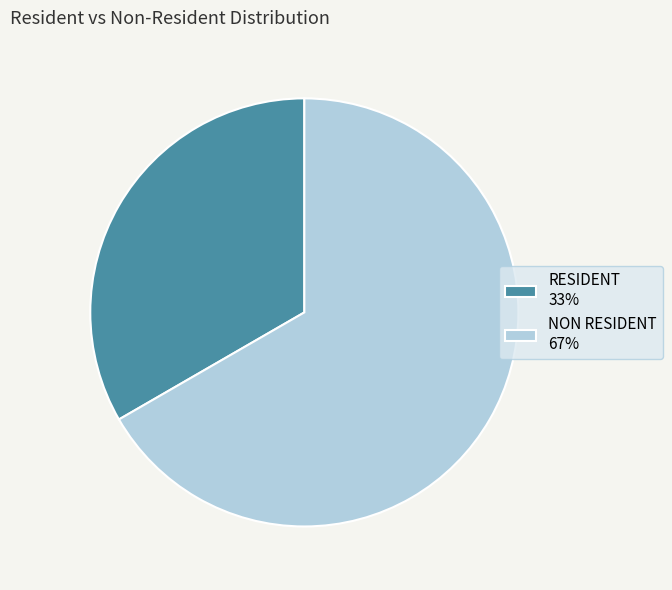

True or false: RESIDENT 33% accounts for 43% of the total.

False